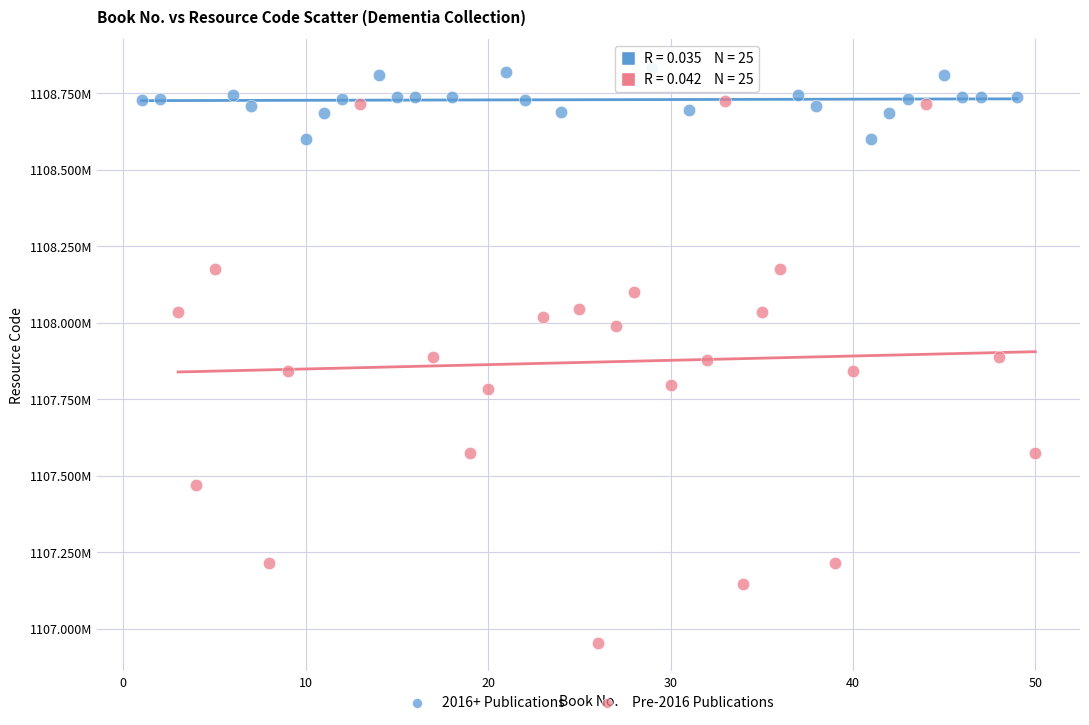

Which series reaches the maximum Y coordinate?

2016+ Publications